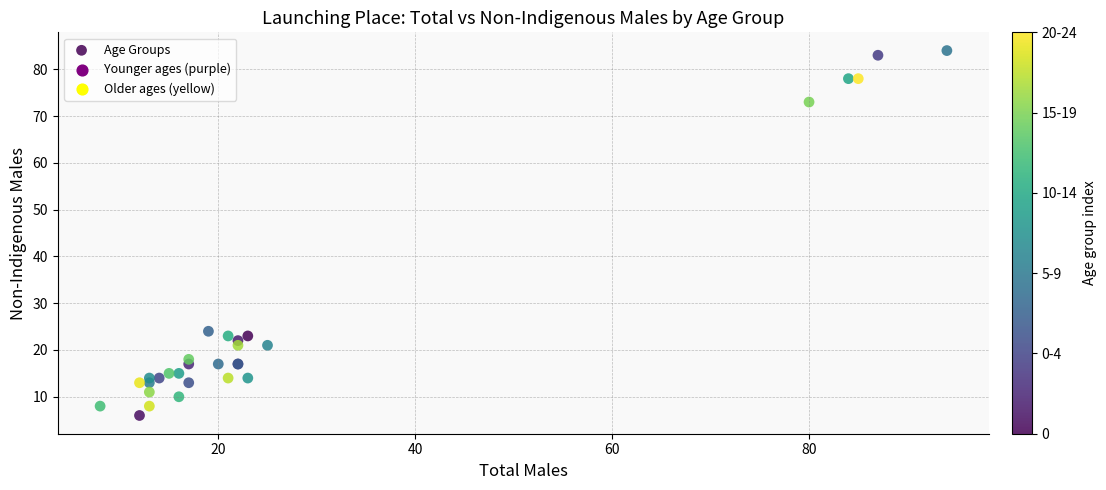

What Y value in the scatter plot is closest to 45?

24